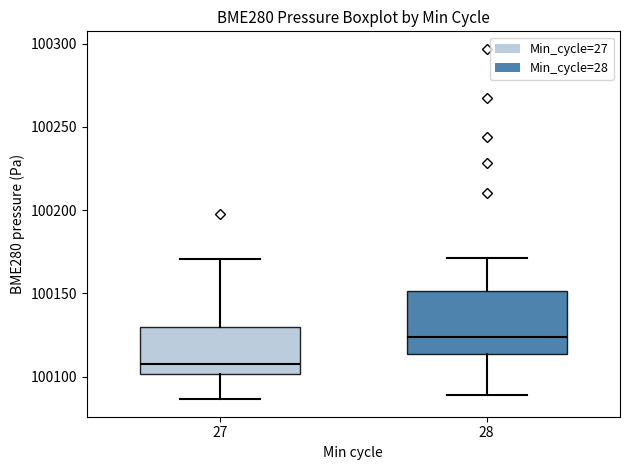

Reading left to right, read every box against the y-axis: the position of its median line, the range the box covers, and the ends of its whiskers. The values are not printed on the chart, so give them approximately, as read against the axis.

27: median 100110, box 100100 to 100130, whiskers 100085 to 100170
28: median 100125, box 100115 to 100150, whiskers 100090 to 100170